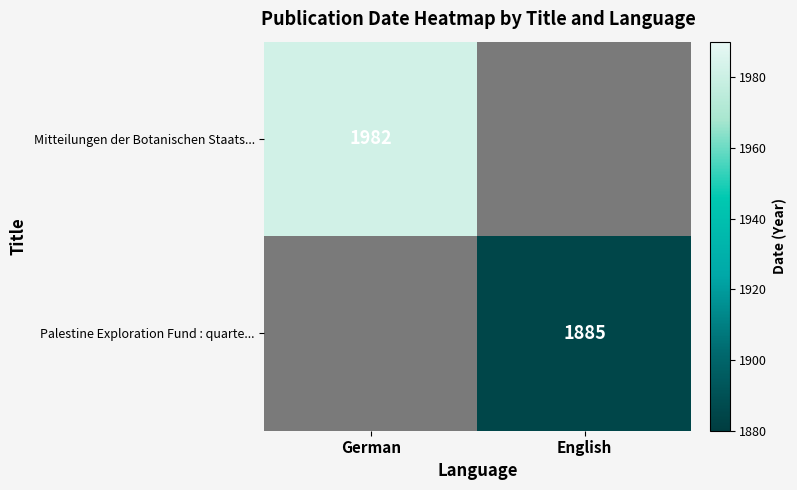

The Mitteilungen der Botanischen Staats... series shows 1982 at German. True or false?

True